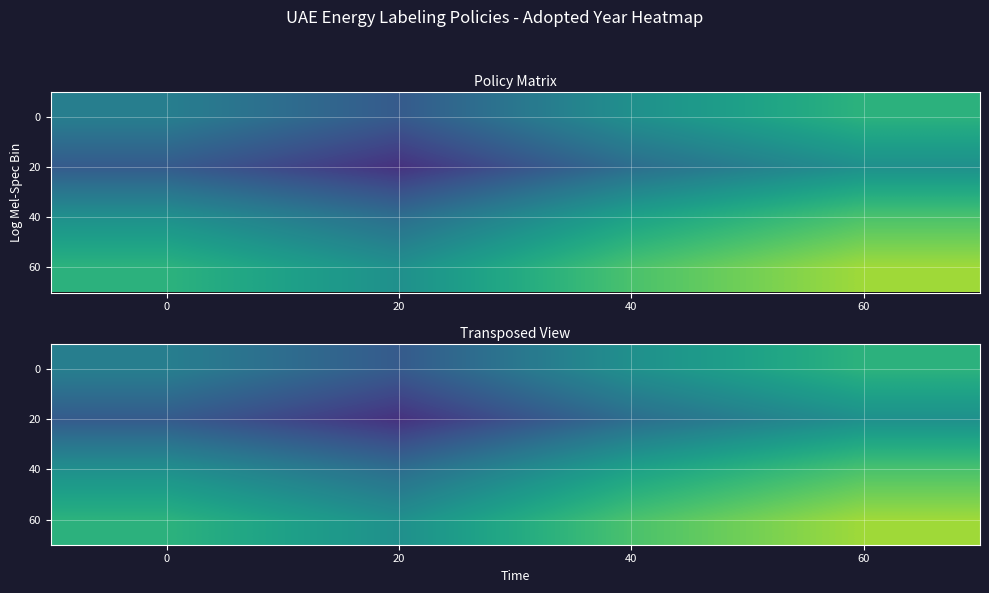

How many distinct data groups are displayed?

4